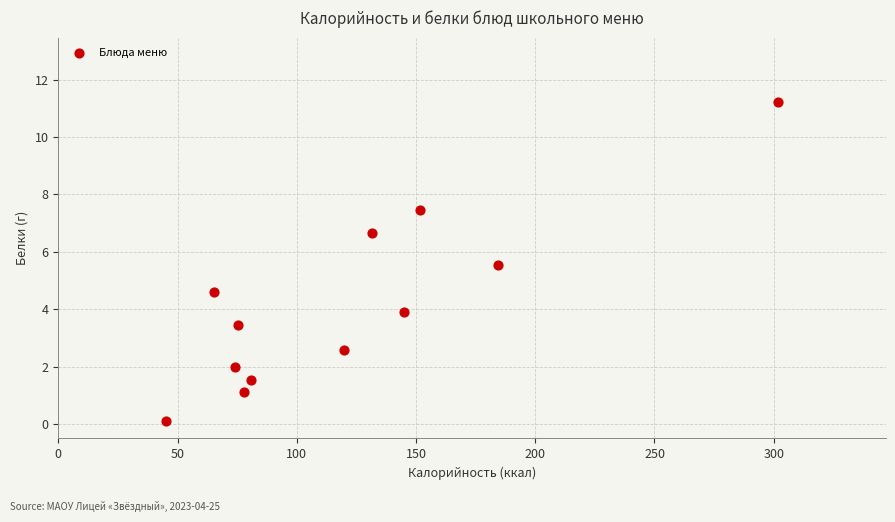

What is the range of Y values (max minus min)?

11.1